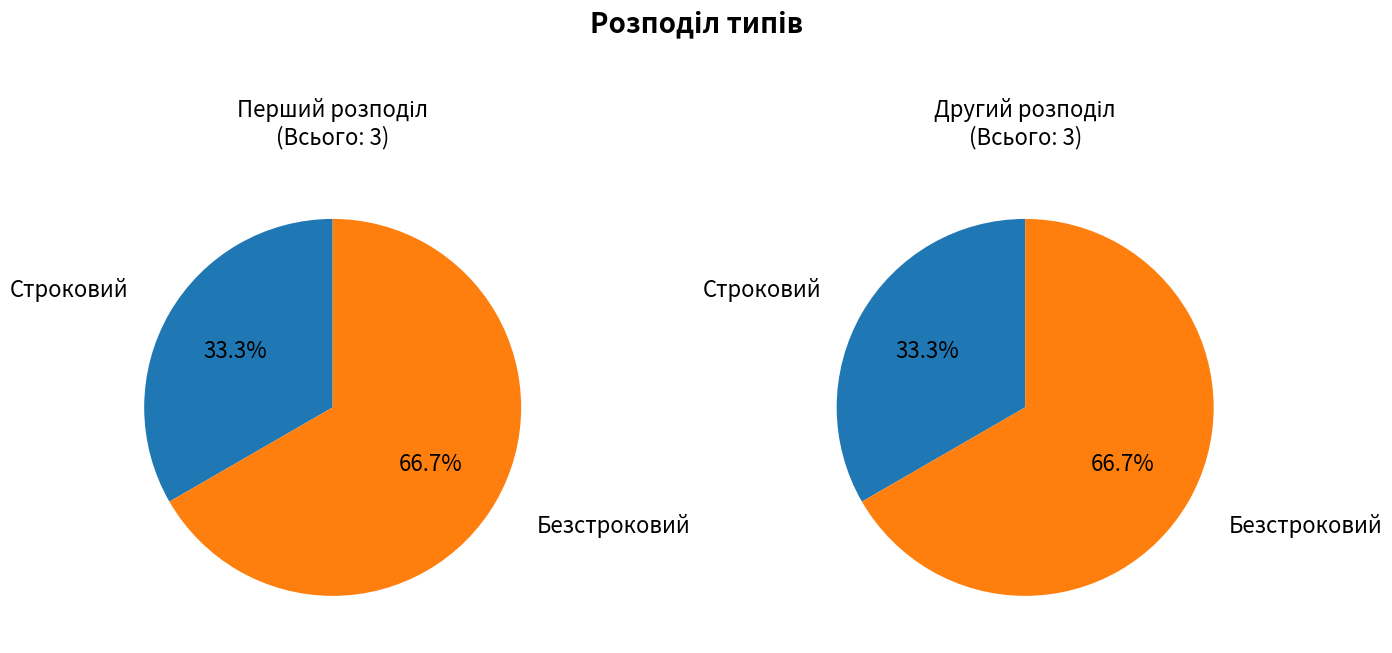

To the nearest percent, what is the combined percentage of Строковий and Безстроковий?

100%